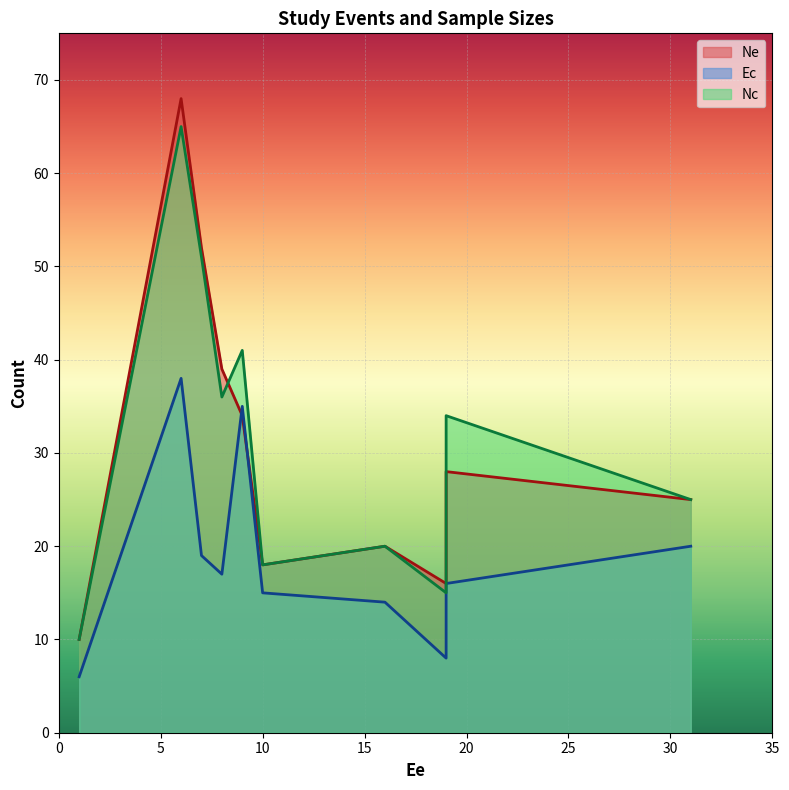

What is the sum of the Nc values at 1 and 9?

51